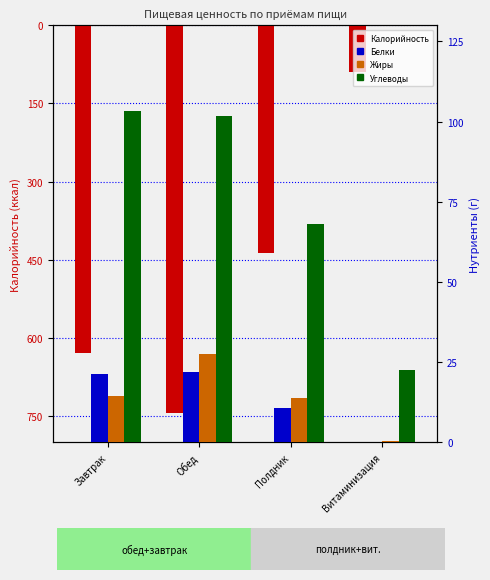

What is the total value across all series at Витаминизация?

-67.3